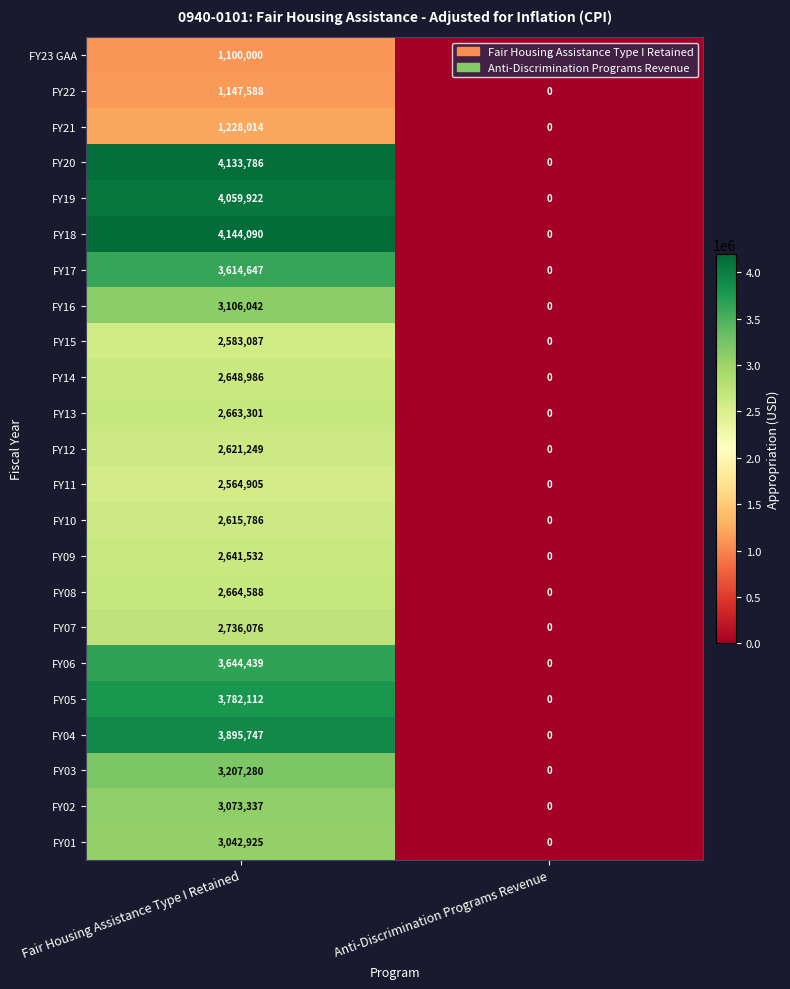

What is the sum of all FY01 values?

3042925